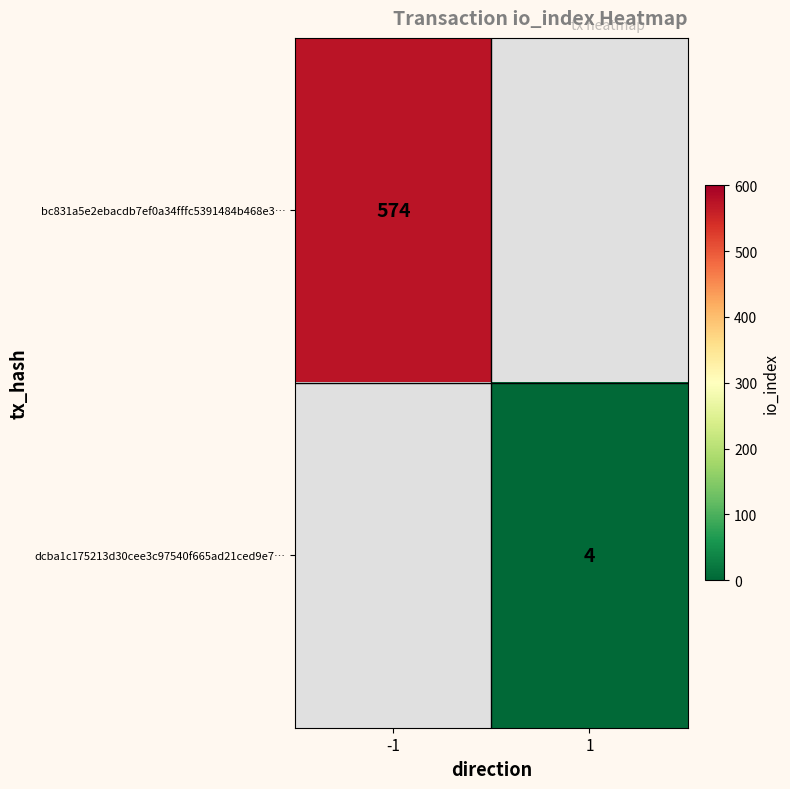

Is it true that bc831a5e2ebacdb7ef0a34fffc5391484b468e3… equals 574 at -1?

True